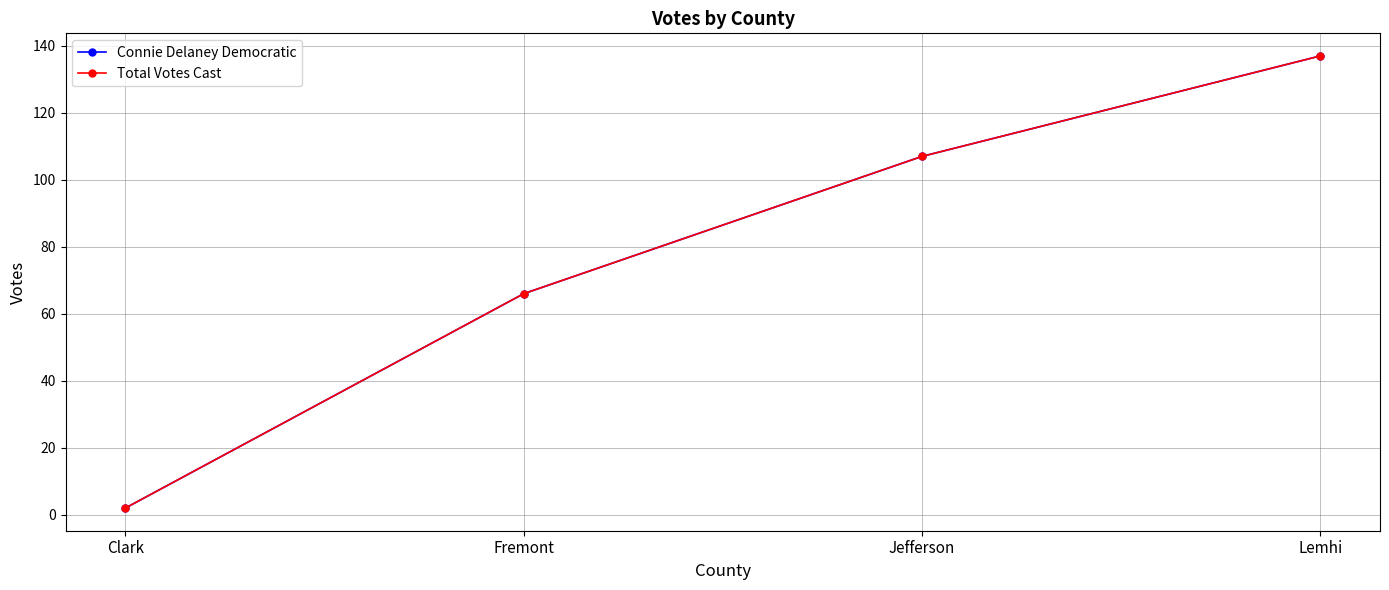

The Total Votes Cast series shows 137 at Lemhi. True or false?

True